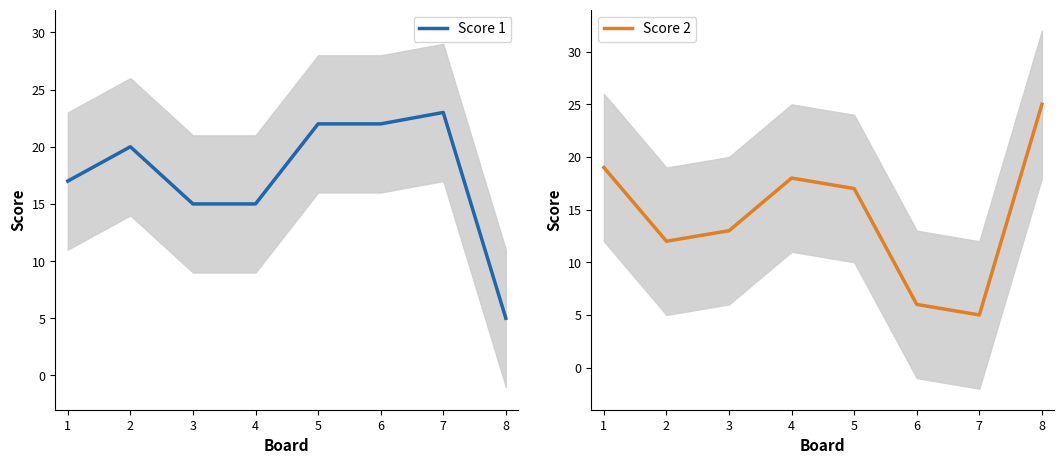

Reading right to left, what are all the values shown in this chart?

Score 1: 5	23	22	22	15	15	20	17
Score 2: 25	5	6	17	18	13	12	19